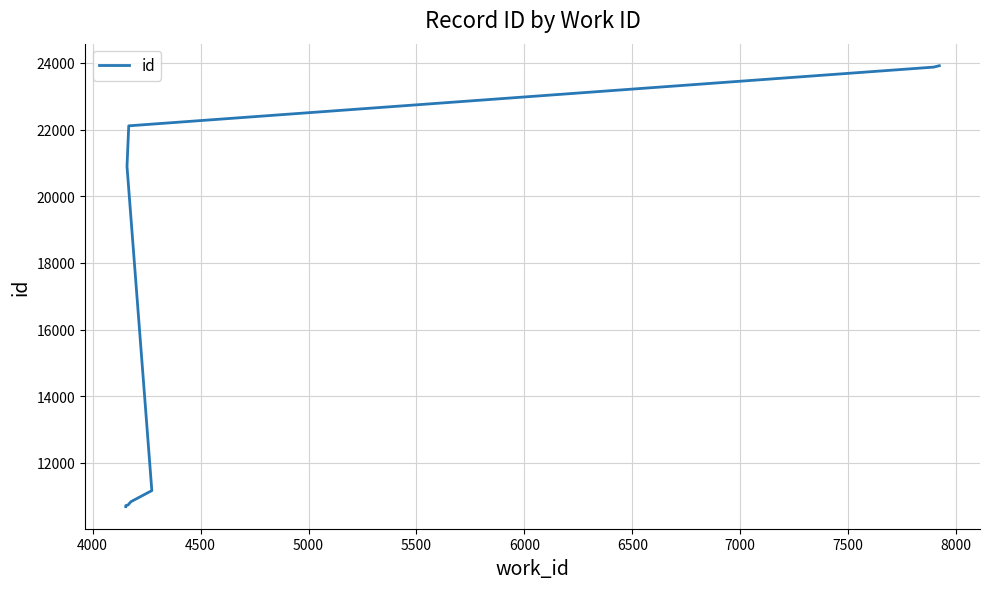

True or false: the data has more than 2 interior local peaks.

False